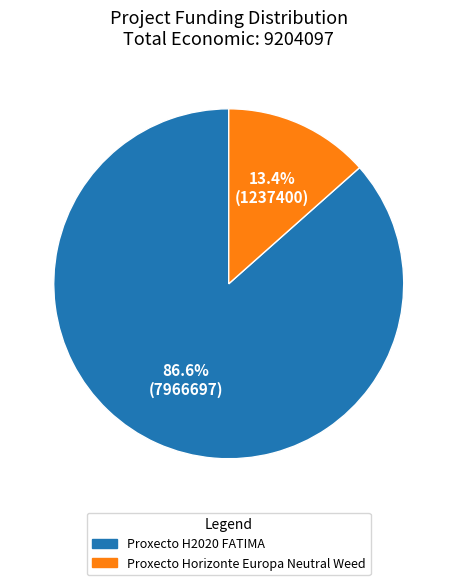

How many segments does this pie chart have?

2